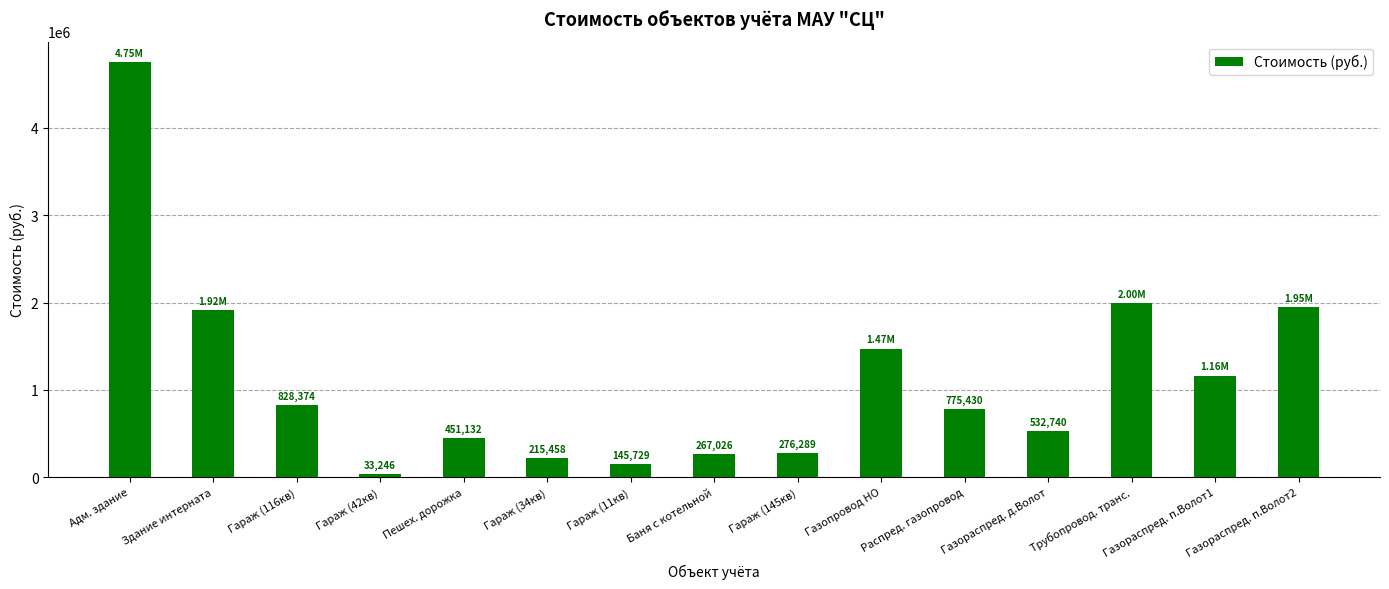

Is it true that the value at Газопровод НО is 1472392.2?

True